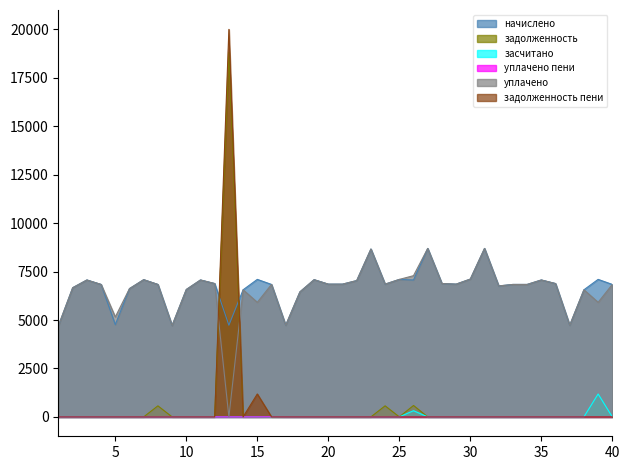

What is the sum of the начислено values at 20 and 14?

13409.3